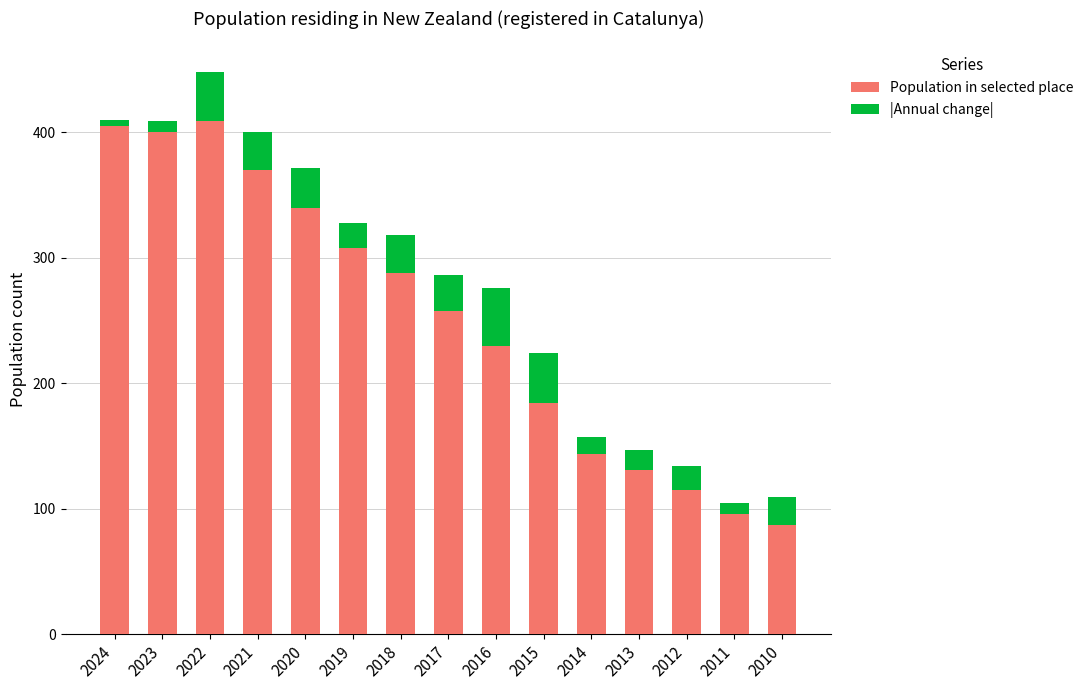

List the labels in order of Population in selected place value, largest first.

2022, 2024, 2023, 2021, 2020, 2019, 2018, 2017, 2016, 2015, 2014, 2013, 2012, 2011, 2010